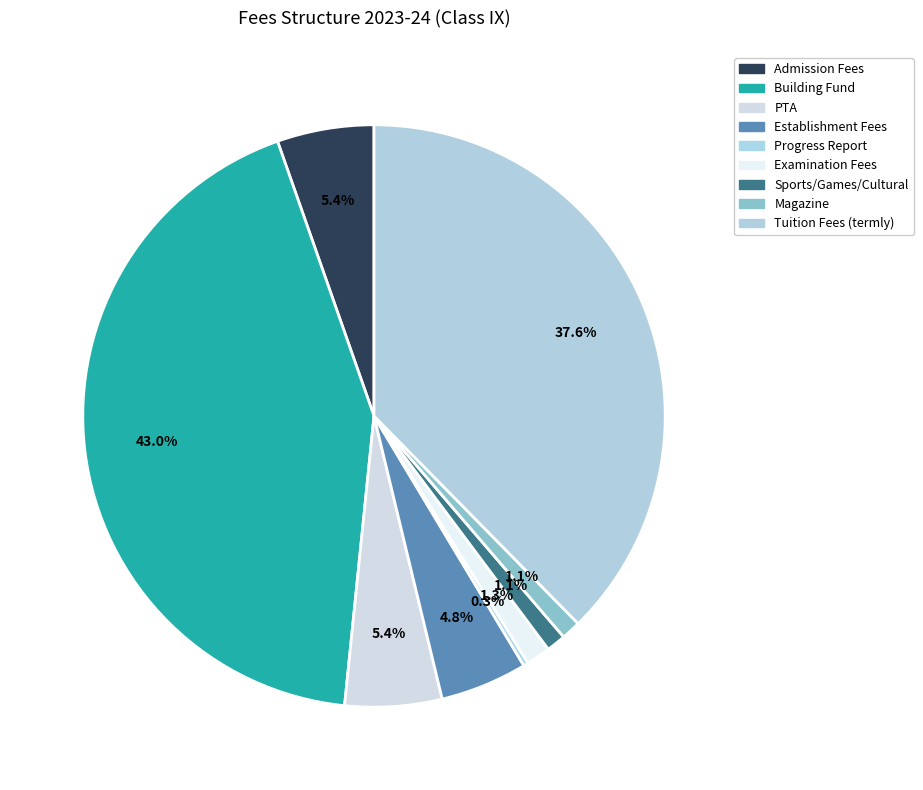

To the nearest percent, what percentage of the pie is Tuition Fees (termly)?

38%